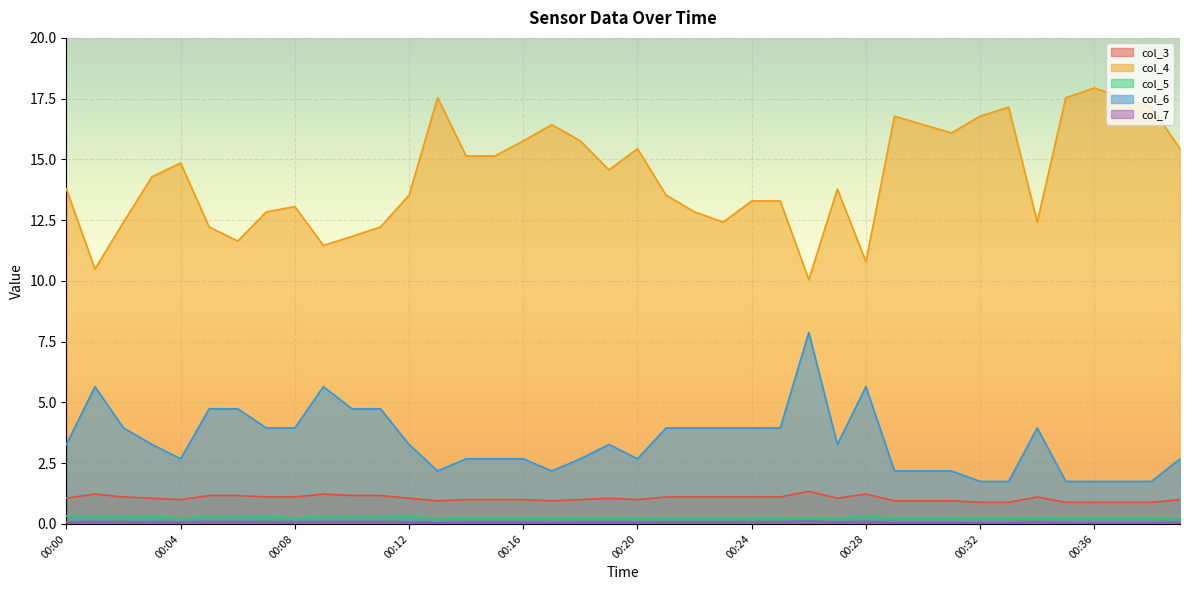

Between 00:28 and 00:36, which is larger?

00:28